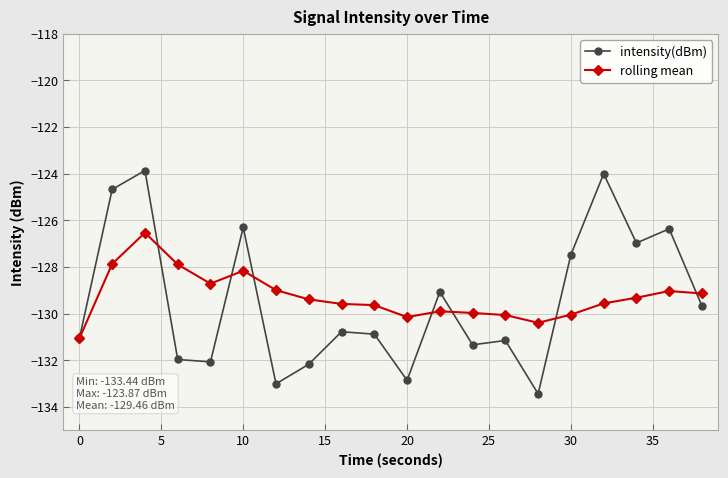

True or false: intensity(dBm) and rolling mean intersect in this chart.

True